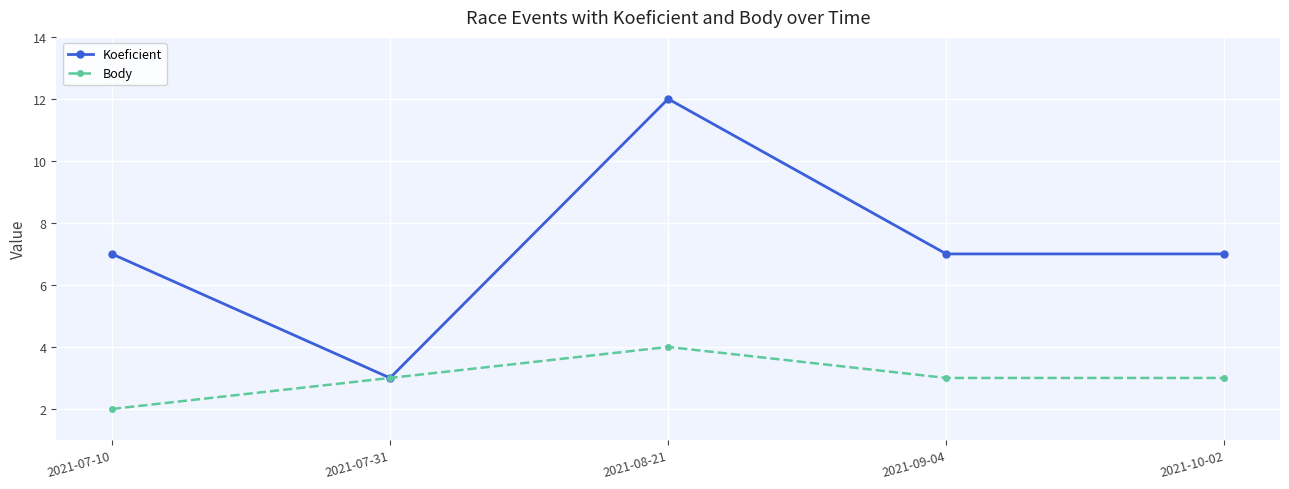

Reading left to right, list all the values displayed in this chart.

Koeficient: 2021-07-10=7	2021-07-31=3	2021-08-21=12	2021-09-04=7	2021-10-02=7
Body: 2021-07-10=2	2021-07-31=3	2021-08-21=4	2021-09-04=3	2021-10-02=3